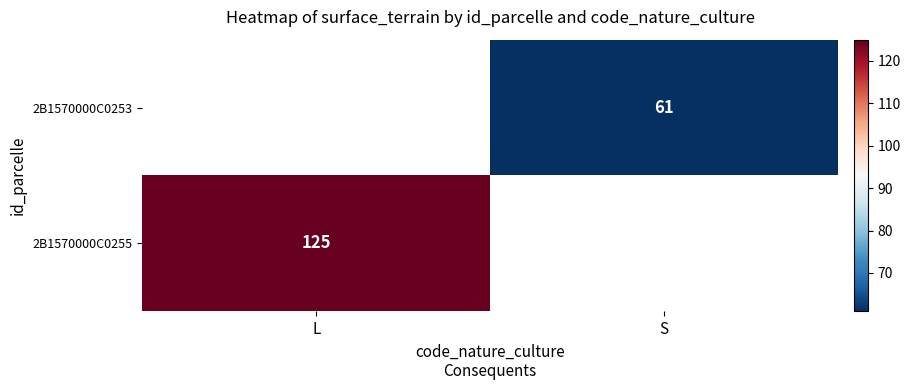

How many series are shown in this chart?

2